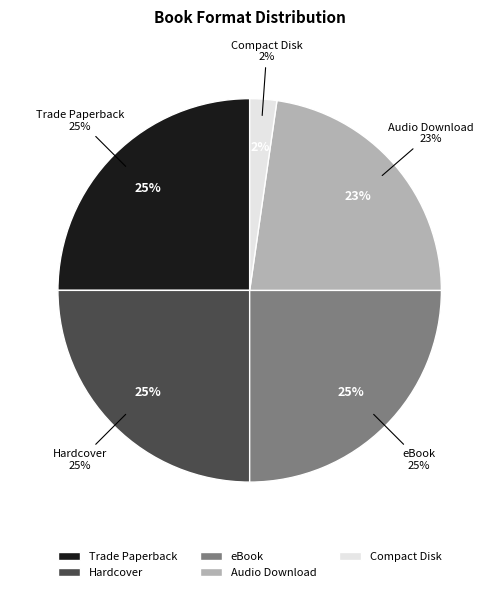

Approximately how many times larger is the value at Trade Paperback compared to Hardcover?

1.0